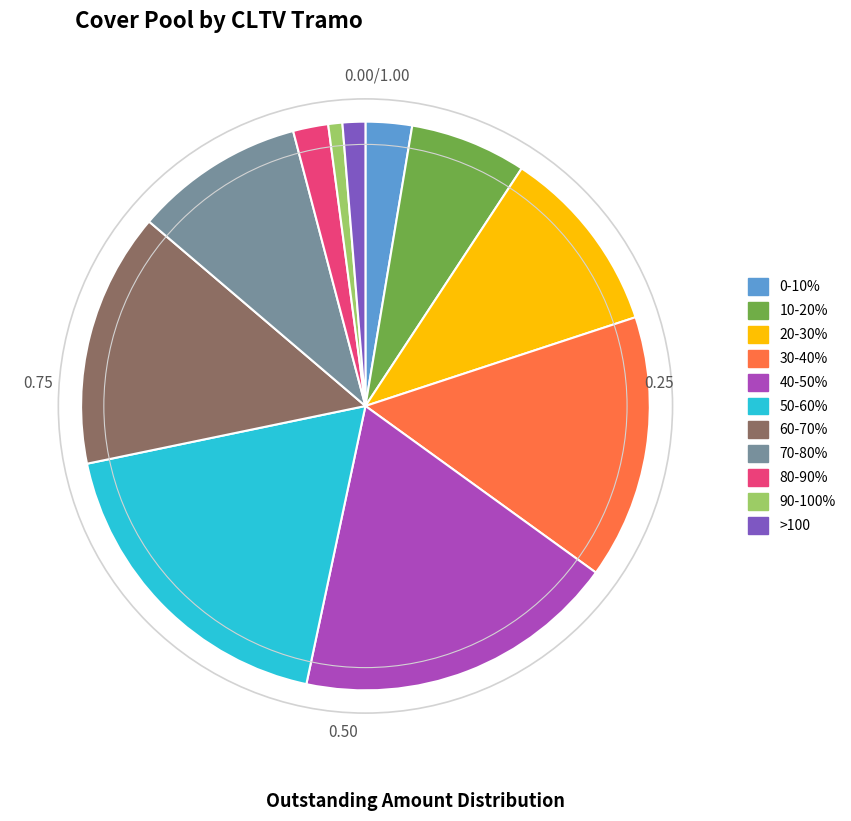

Between 20-30% and 10-20%, which is larger?

20-30%